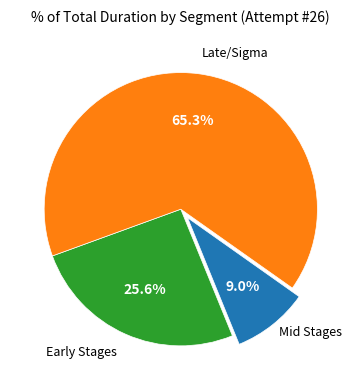

Does any single category account for the majority?

Yes